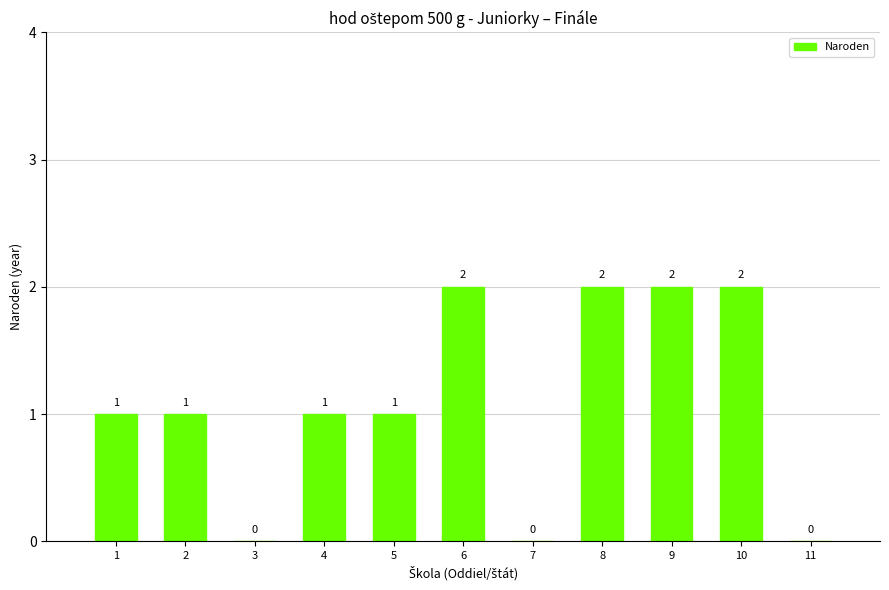

The value at 4 is 1. True or false?

True